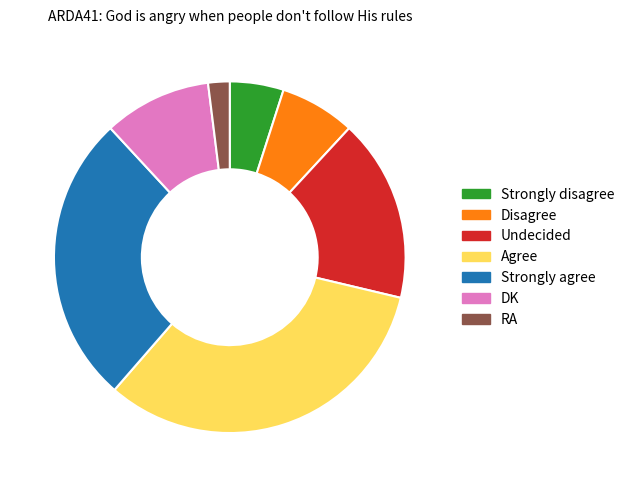

How many slices are in this pie chart?

7